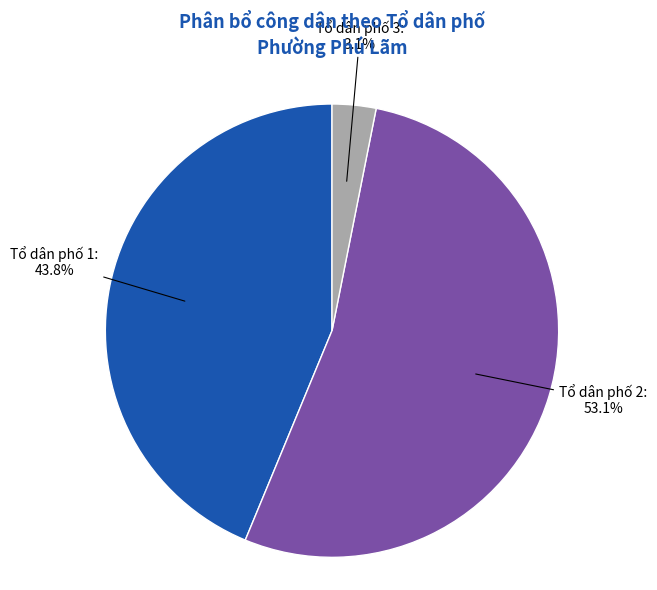

Does any single category account for the majority?

Yes